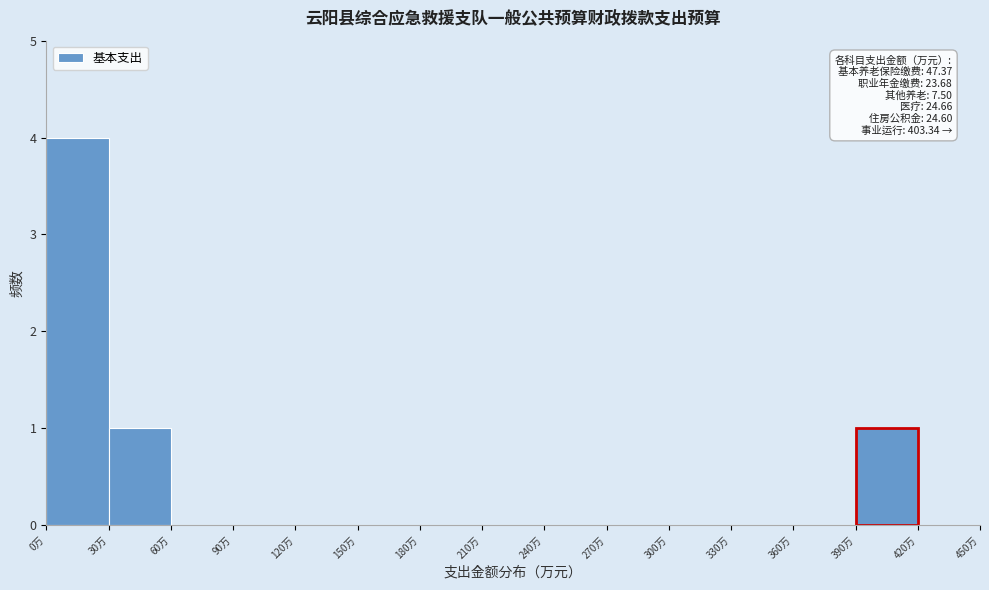

Which range on the x-axis has the tallest bar?

0 to 30